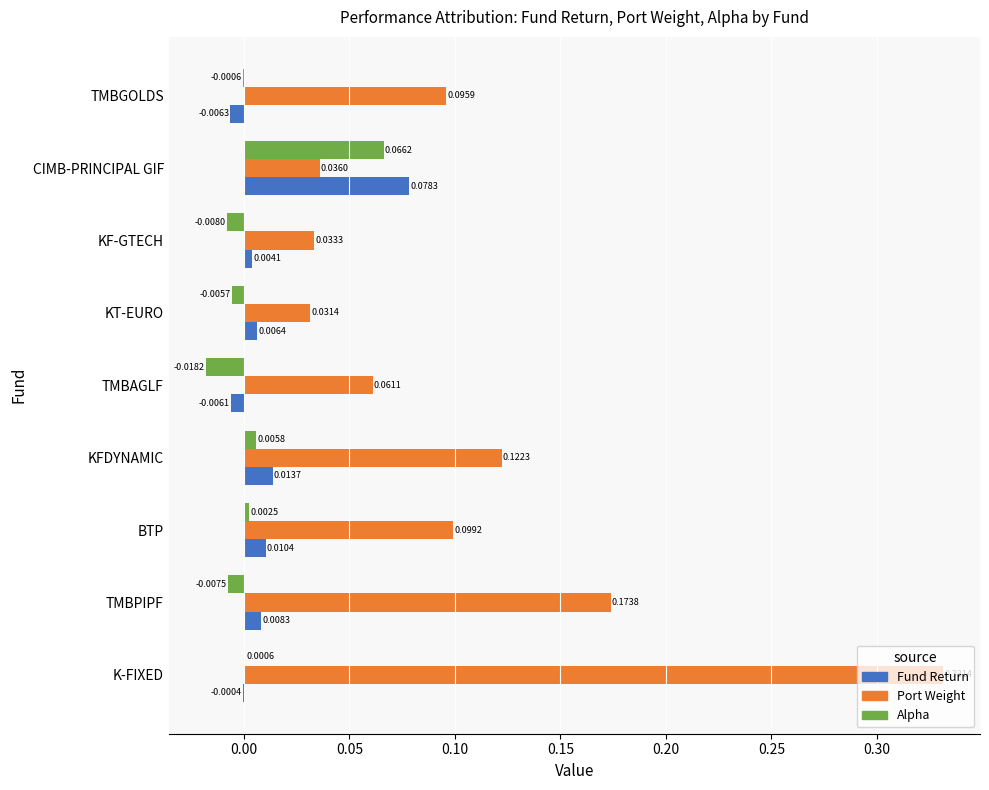

How many values in Fund Return are above zero?

6